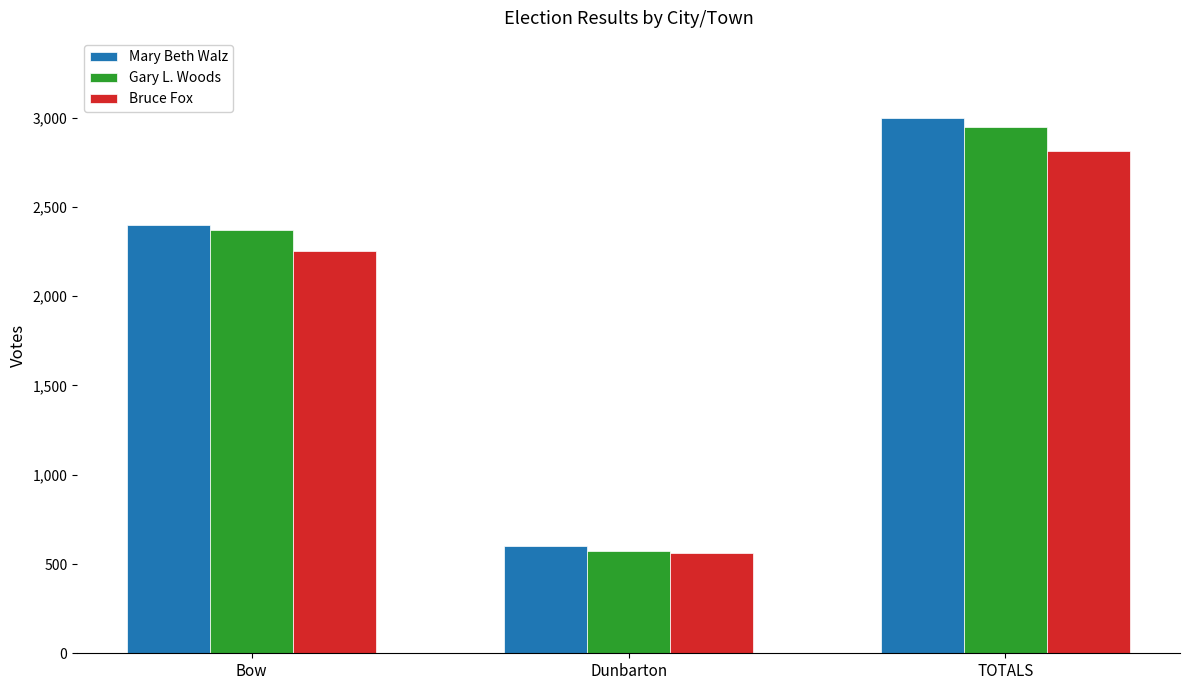

What are all the series names shown in the legend?

Mary Beth Walz, Gary L. Woods, Bruce Fox